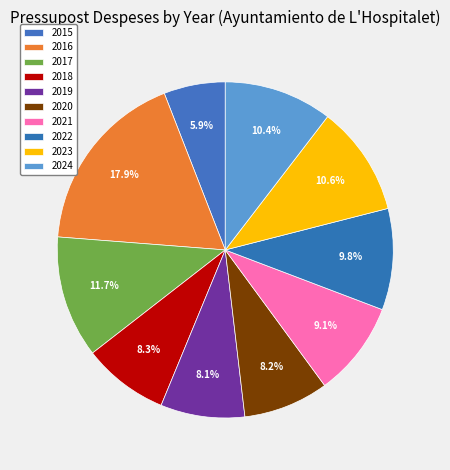

Which slice is the largest?

2016